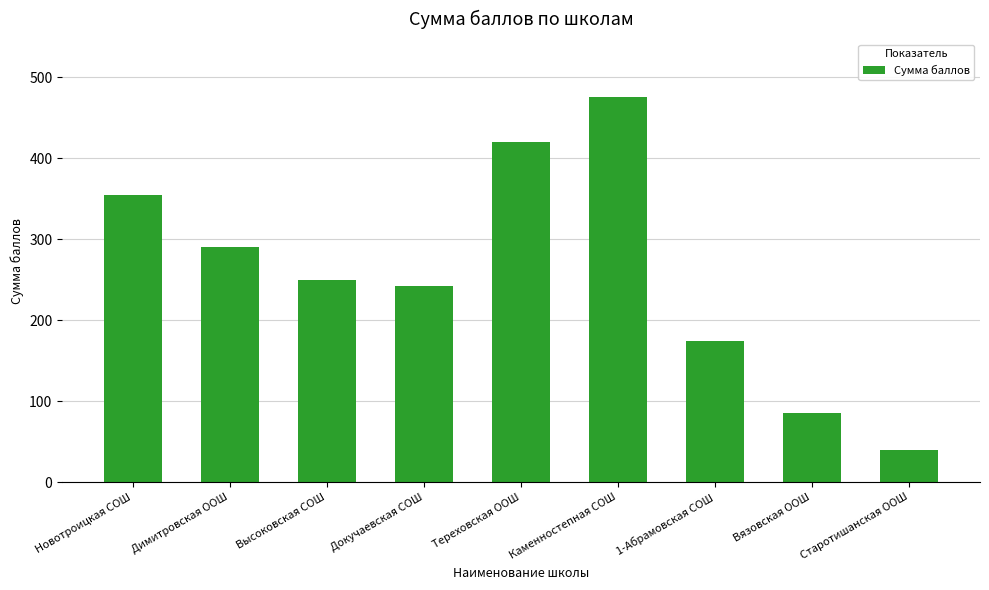

Rank the categories by value from highest to lowest.

Каменностепная СОШ, Тереховская ООШ, Новотроицкая СОШ, Димитровская ООШ, Высоковская СОШ, Докучаевская СОШ, 1-Абрамовская СОШ, Вязовская ООШ, Старотишанская ООШ